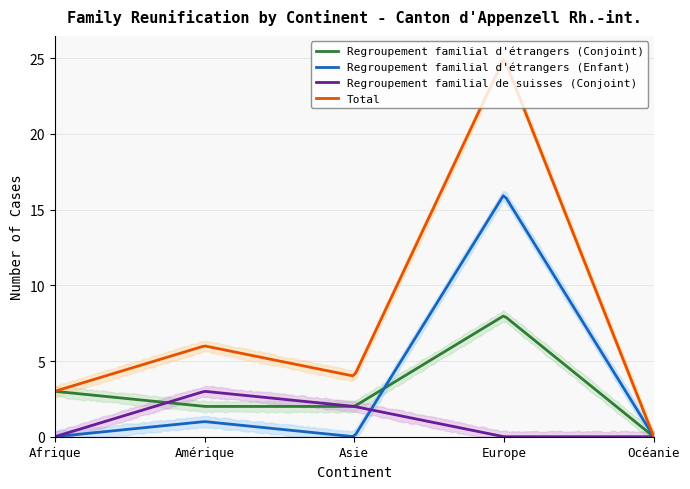

List the series in order of their peak value, highest first.

Total, Regroupement familial d'étrangers (Enfant), Regroupement familial d'étrangers (Conjoint), Regroupement familial de suisses (Conjoint)